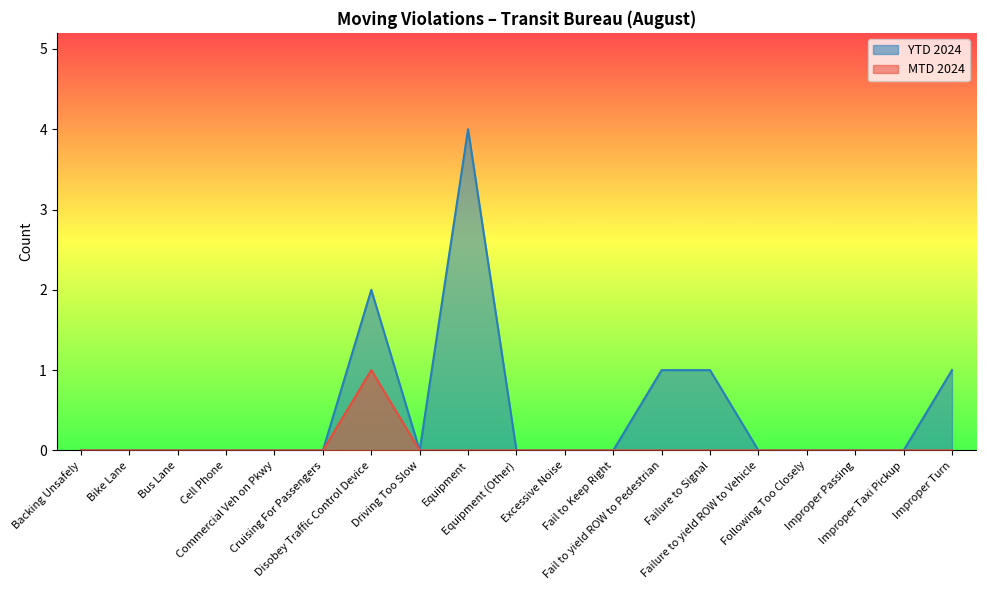

The YTD 2024 series shows 0 at Fail to Keep Right. True or false?

True